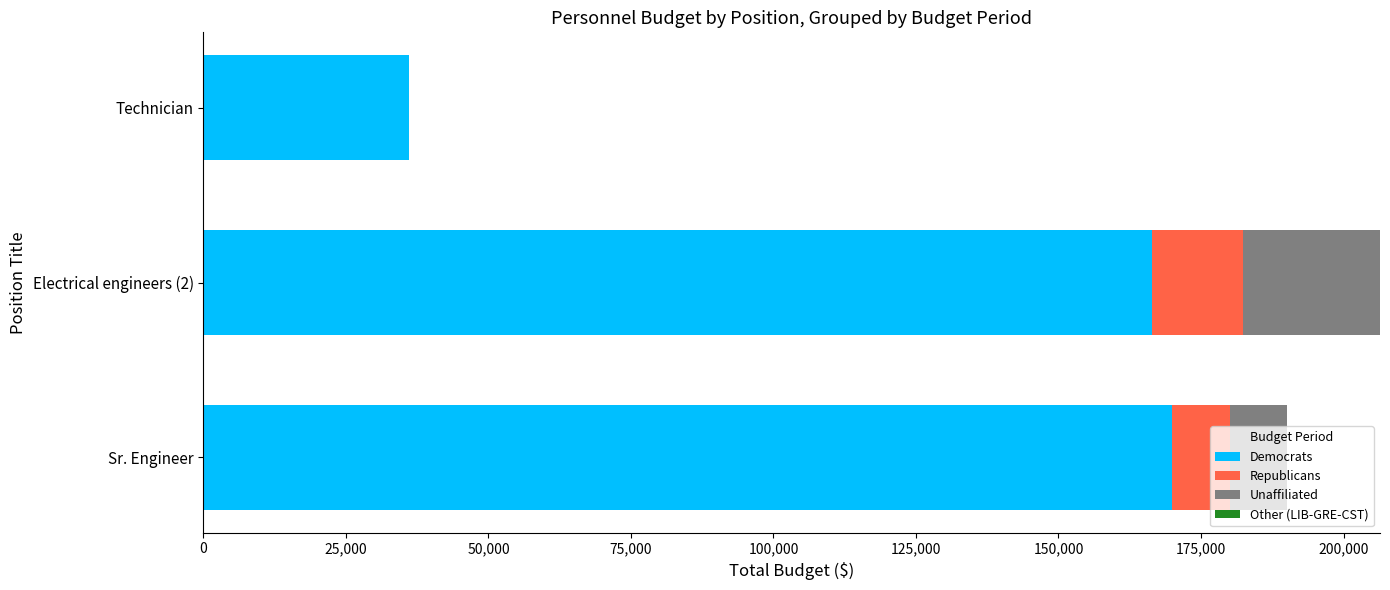

What is the sum of all Democrats values?

372400